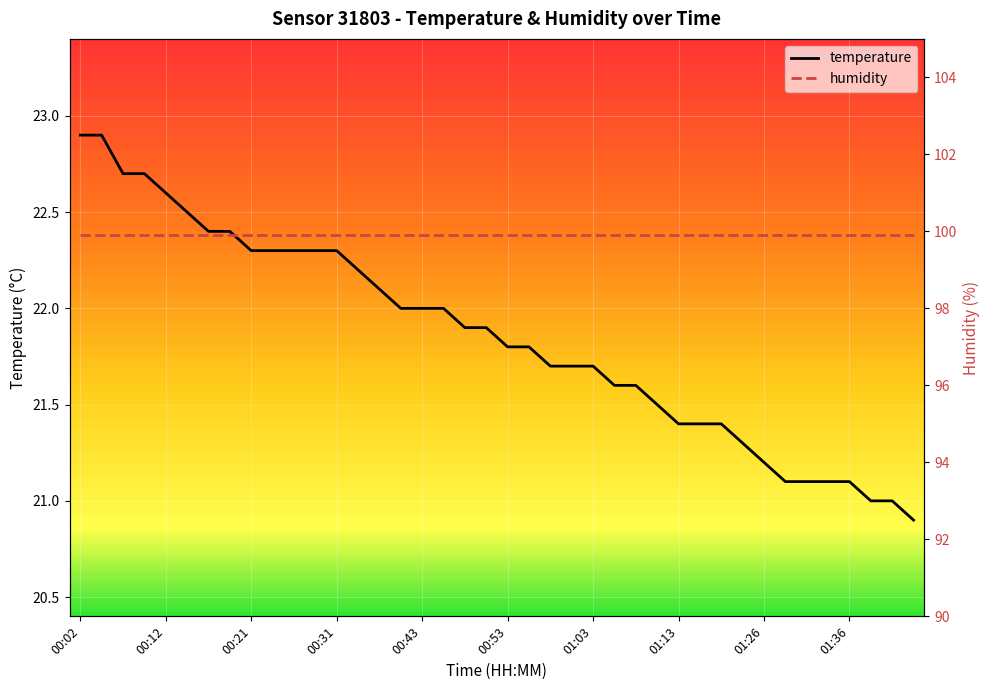

What is the minimum value for temperature?

20.9